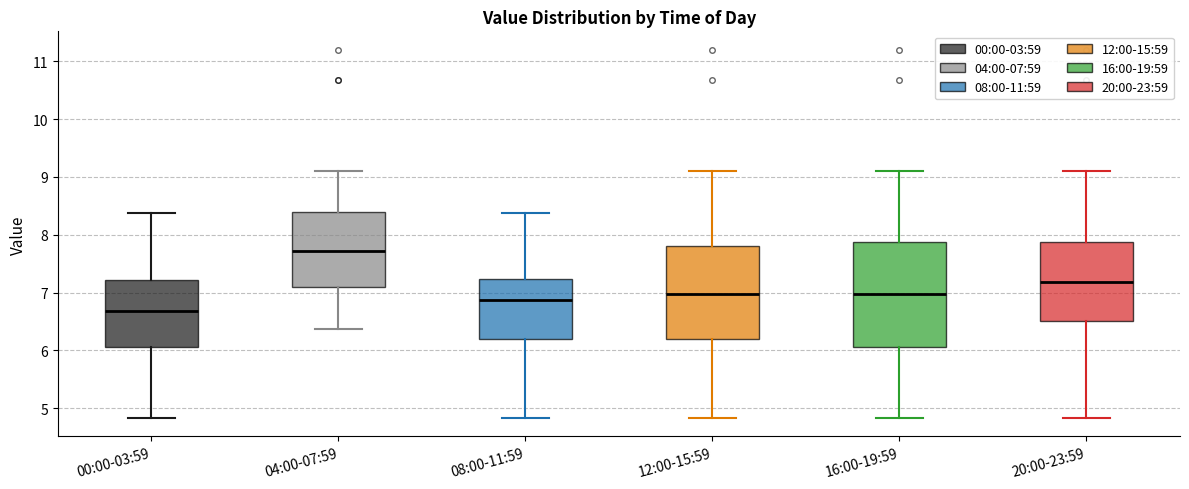

Reading left to right, read every box against the y-axis: the position of its median line, the range the box covers, and the ends of its whiskers. The values are not printed on the chart, so give them approximately, as read against the axis.

00:00-03:59: median 6.7, box 6.1 to 7.2, whiskers 4.8 to 8.4
04:00-07:59: median 7.7, box 7.1 to 8.4, whiskers 6.4 to 9.1
08:00-11:59: median 6.9, box 6.2 to 7.2, whiskers 4.8 to 8.4
12:00-15:59: median 7.0, box 6.2 to 7.8, whiskers 4.8 to 9.1
16:00-19:59: median 7.0, box 6.1 to 7.9, whiskers 4.8 to 9.1
20:00-23:59: median 7.2, box 6.5 to 7.9, whiskers 4.8 to 9.1